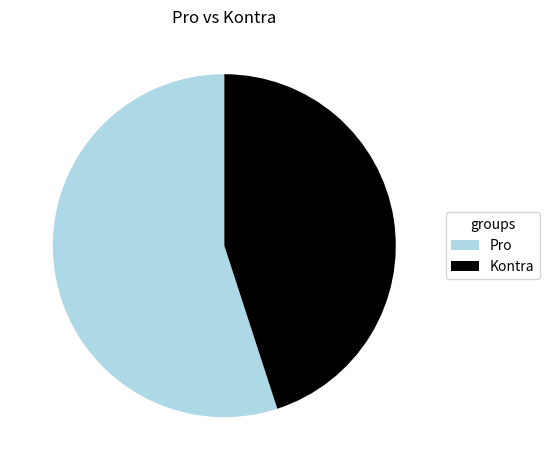

Which category accounts for the majority?

Pro